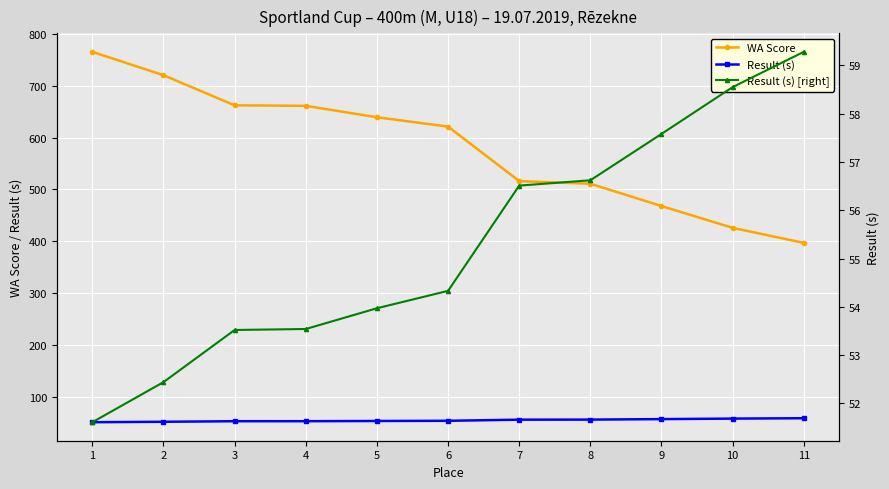

Reading left to right, what are all the values shown in this chart?

WA Score: 1=765.0	2=720.0	3=662.0	4=661.0	5=639.0	6=621.0	7=516.0	8=511.0	9=468.0	10=426.0	11=397.0
Result (s): 1=51.6	2=52.4	3=53.5	4=53.5	5=54.0	6=54.3	7=56.5	8=56.6	9=57.6	10=58.5	11=59.3
Result (s) [right]: 1=51.6	2=52.4	3=53.5	4=53.5	5=54.0	6=54.3	7=56.5	8=56.6	9=57.6	10=58.5	11=59.3